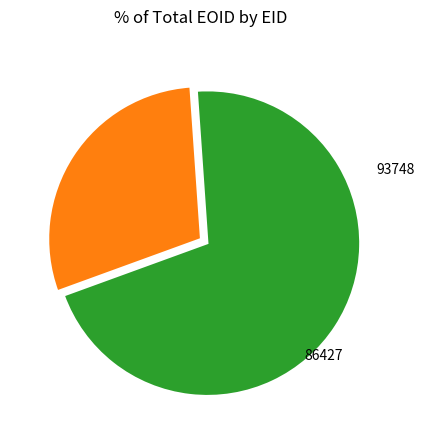

Does any single category account for the majority?

Yes